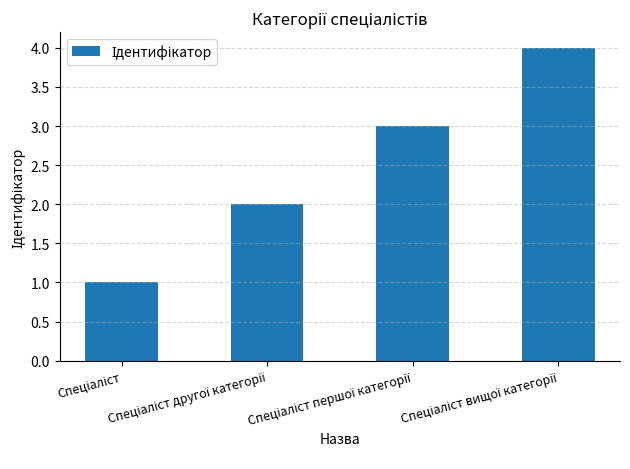

What is the difference between the maximum and minimum values?

3